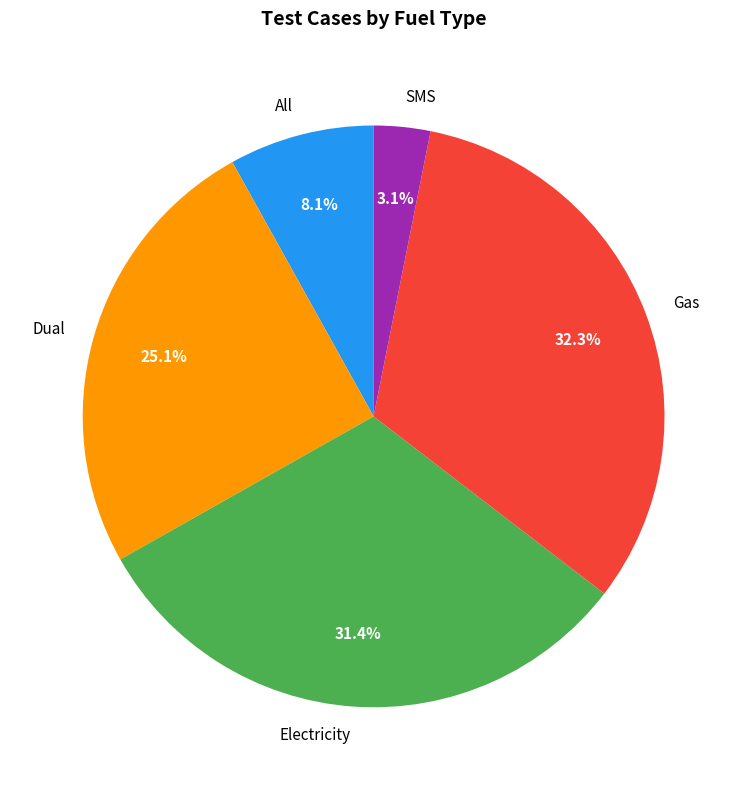

How many segments does this pie chart have?

5